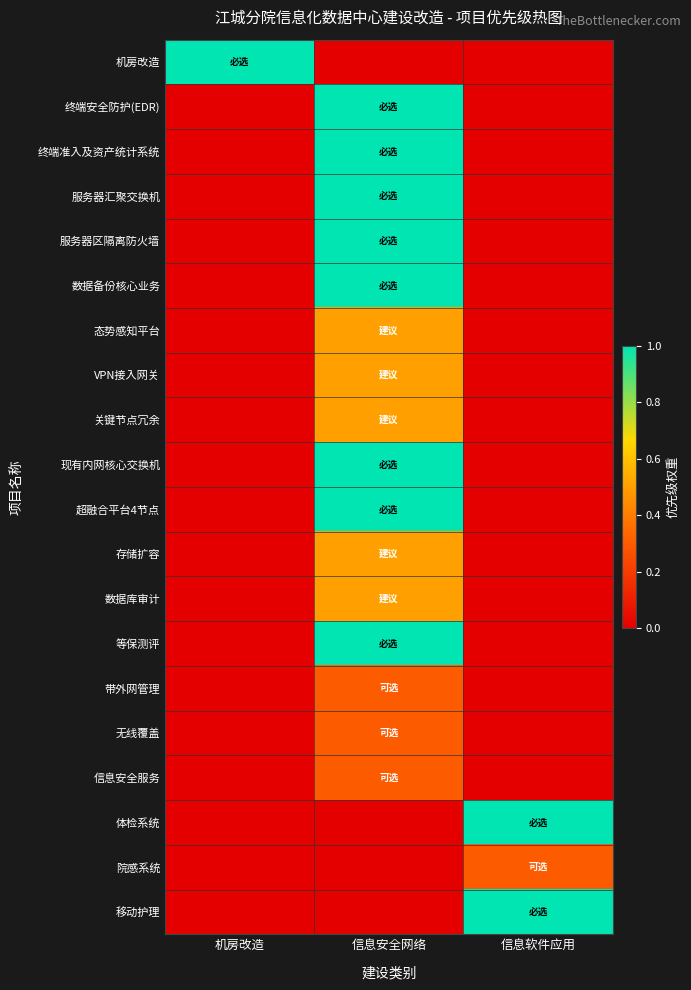

Between 信息安全网络 and 信息软件应用, which is larger?

信息安全网络